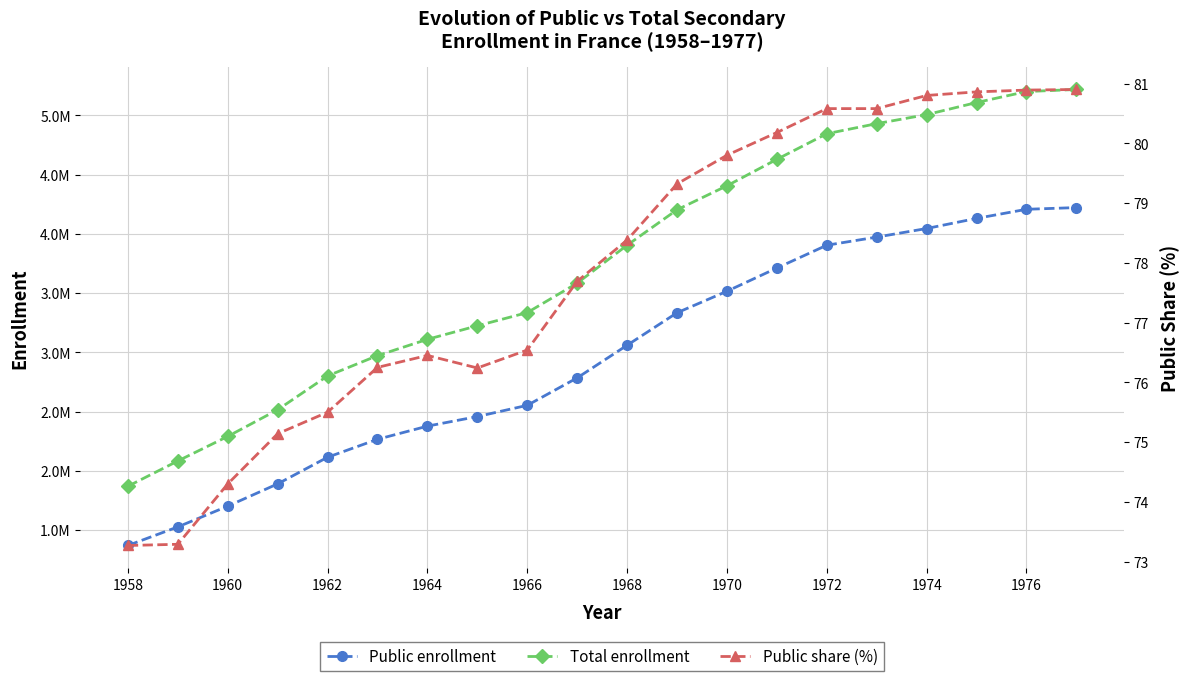

True or false: Public share (%) and Total enrollment intersect in this chart.

False